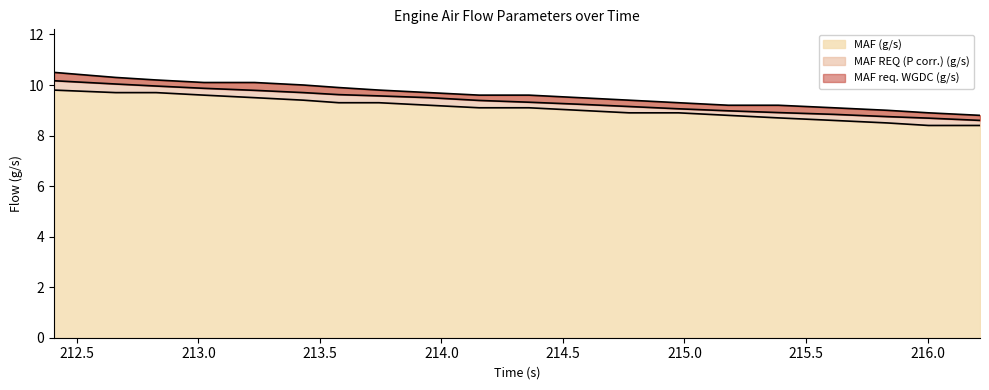

True or false: MAF REQ (P corr.) (g/s) and MAF (g/s) cross at least once.

False